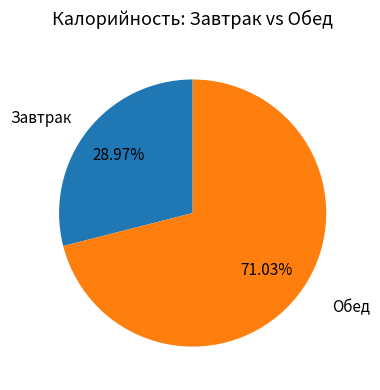

Which has a higher value, Завтрак or Обед?

Обед